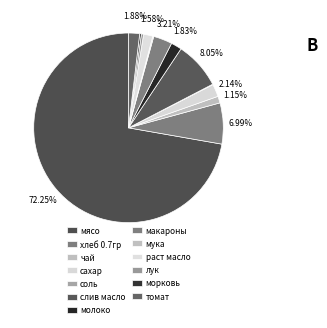

Is the sum of чай and молоко greater than half?

No